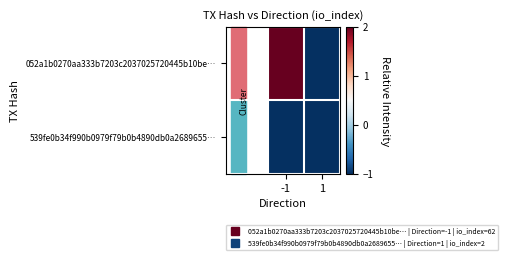

Rank the series at 1 from lowest to highest value.

052a1b0270aa333b7203c2037025720445b10be…, 539fe0b34f990b0979f79b0b4890db0a2689655…